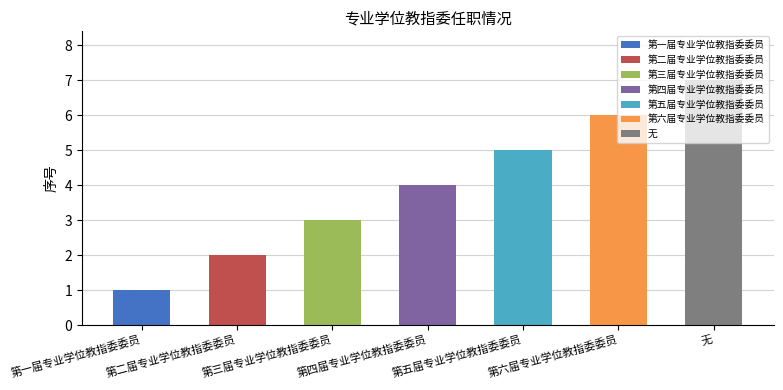

How many categories are shown in the chart?

7